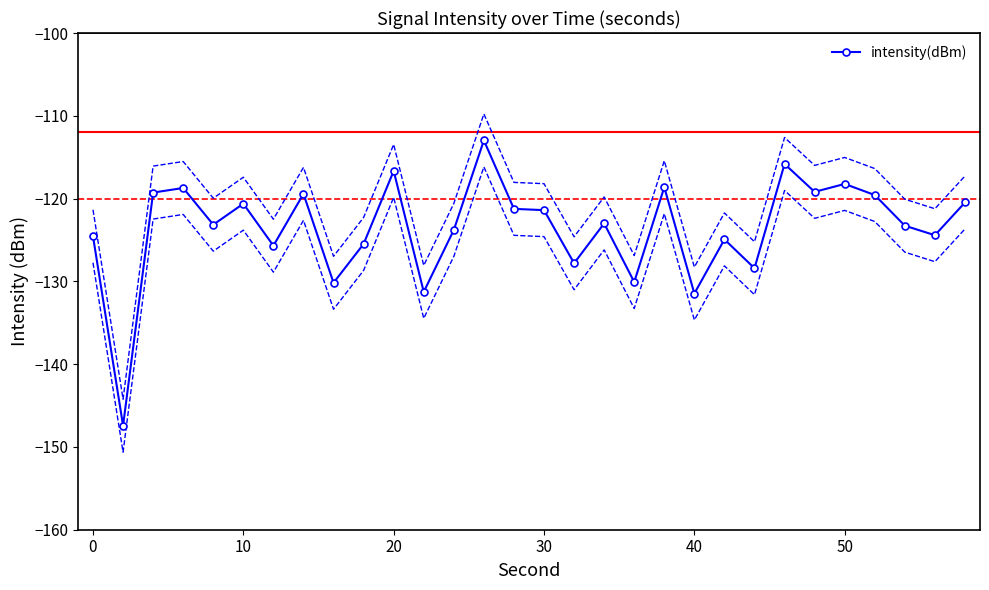

What is the highest value of the intensity(dBm) series?

-113.0